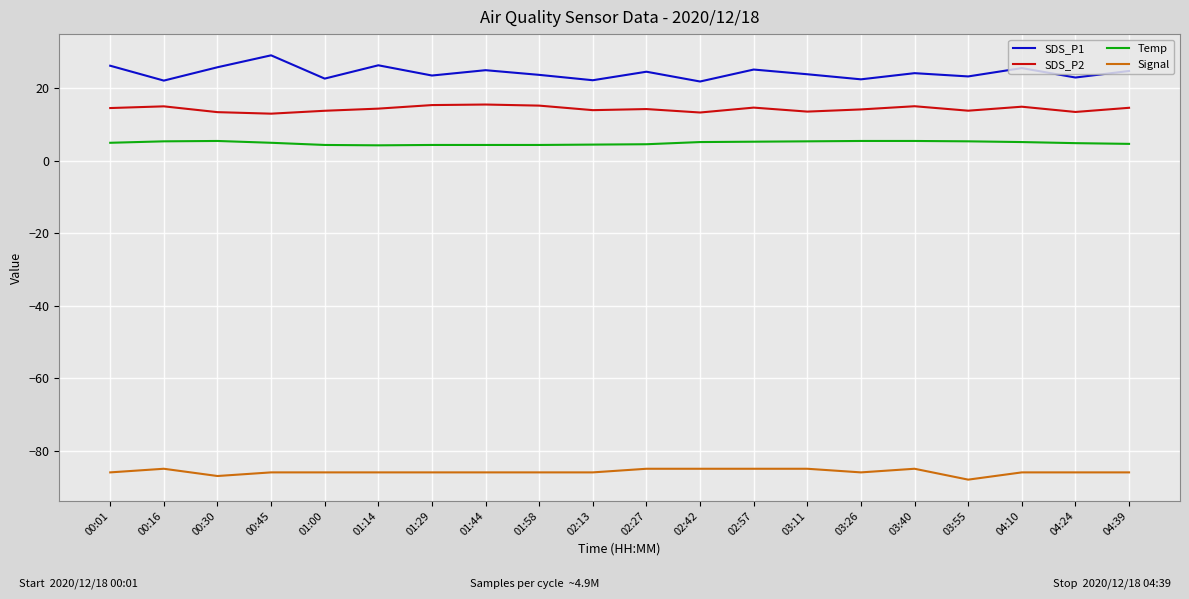

Is the value of Signal at 03:55 greater than the value of Temp at 01:29?

No